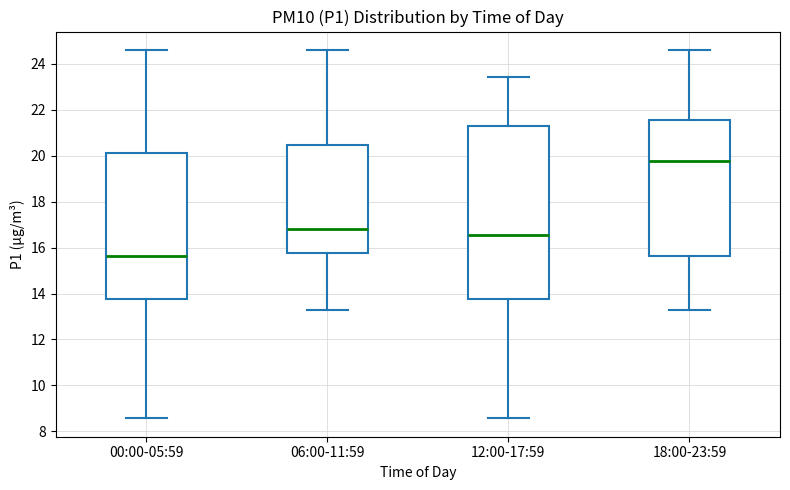

Reading left to right, read every box against the y-axis: the position of its median line, the range the box covers, and the ends of its whiskers. The values are not printed on the chart, so give them approximately, as read against the axis.

00:00-05:59: median 15.6, box 13.8 to 20.2, whiskers 8.6 to 24.6
06:00-11:59: median 16.8, box 15.8 to 20.4, whiskers 13.2 to 24.6
12:00-17:59: median 16.6, box 13.8 to 21.2, whiskers 8.6 to 23.4
18:00-23:59: median 19.8, box 15.6 to 21.6, whiskers 13.2 to 24.6